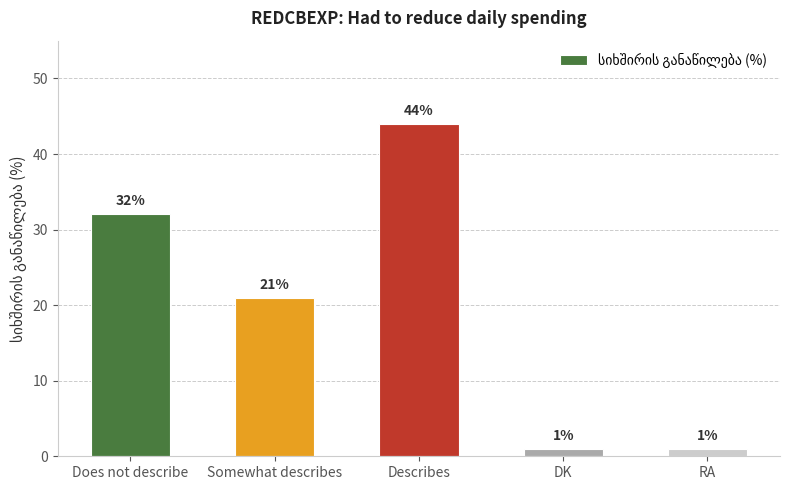

Approximately how many times larger is the value at RA compared to DK?

1.0